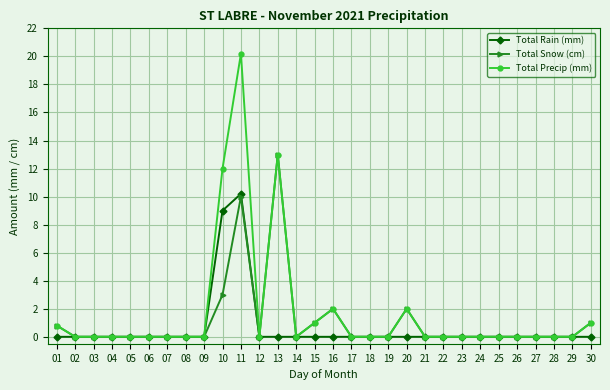

Rank the series by their average value, from lowest to highest.

Total Rain (mm), Total Snow (cm), Total Precip (mm)